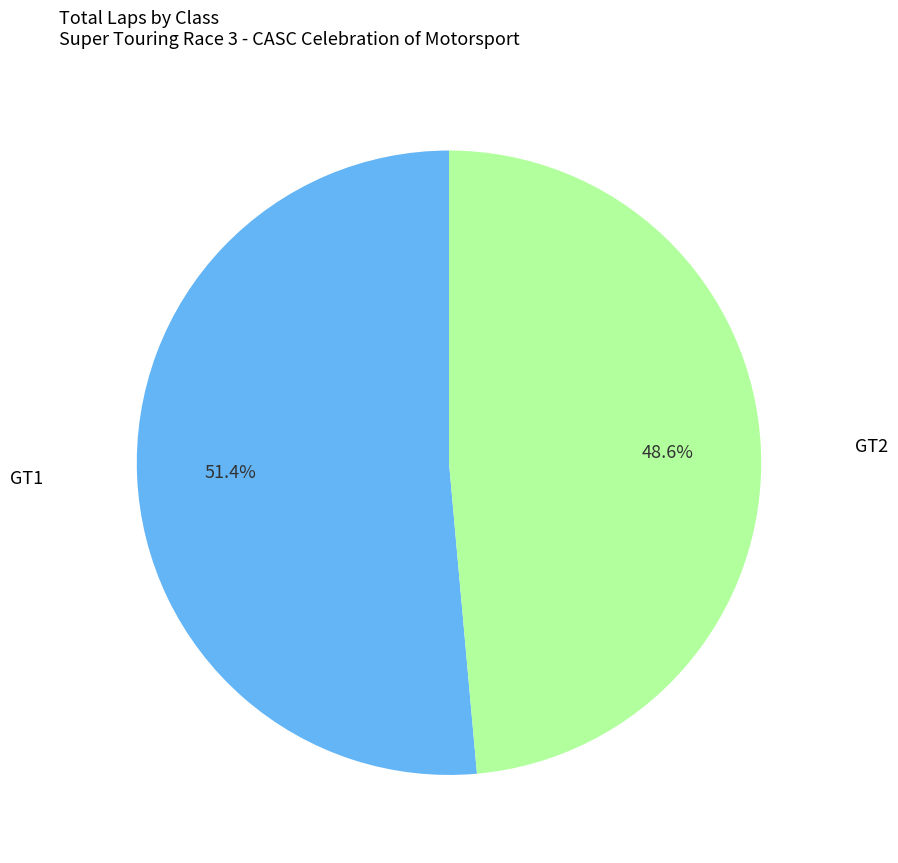

What is the majority slice?

GT1